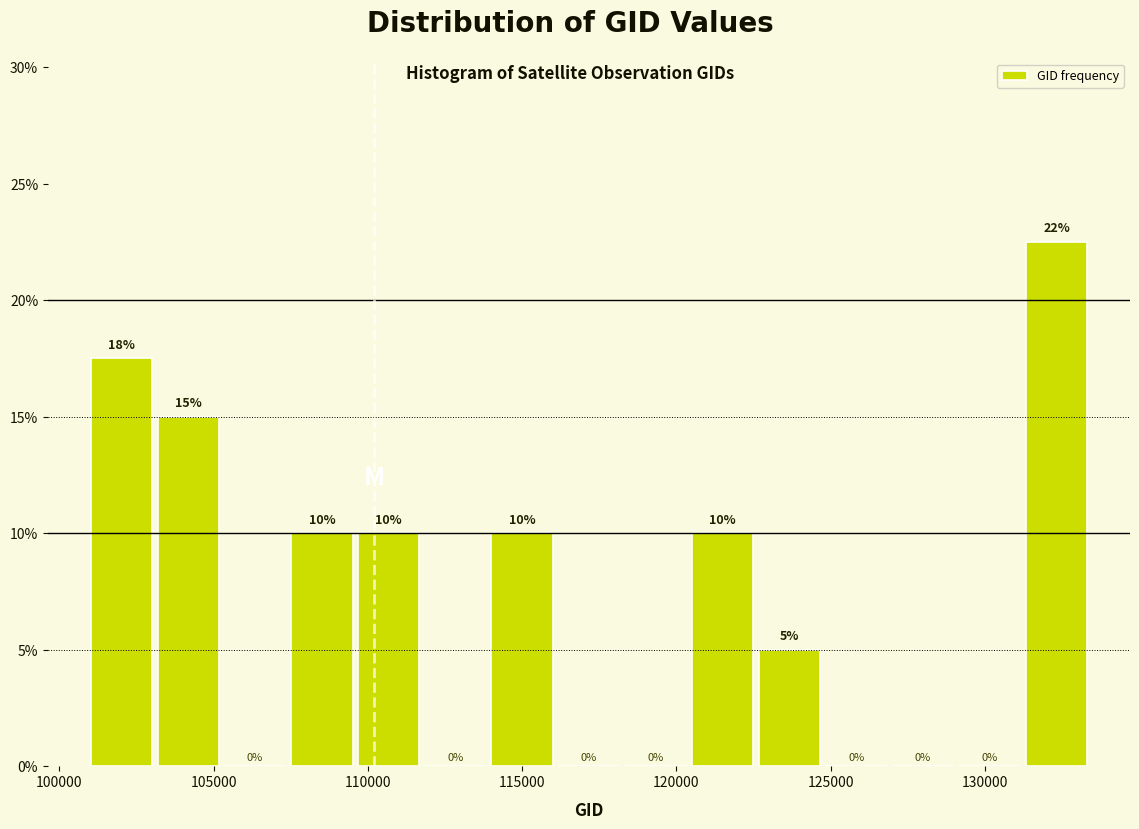

Over which range of the x-axis is the bar tallest?

131000 to 133500